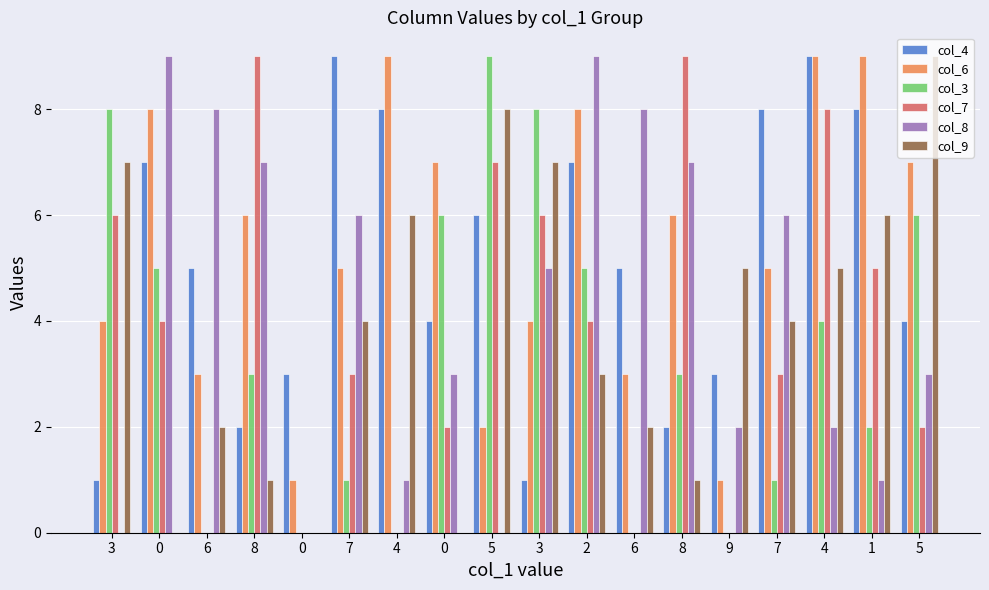

Rank the series at 2 from highest to lowest value.

col_8, col_6, col_4, col_3, col_7, col_9